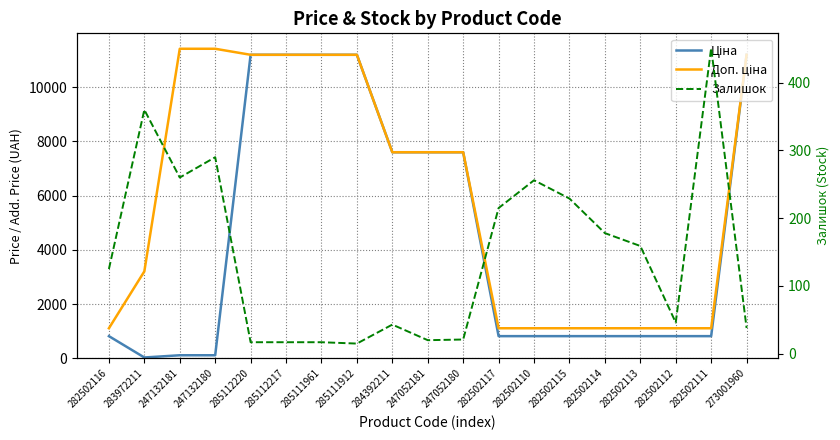

What is the label of the 15th point from the right?

285112220